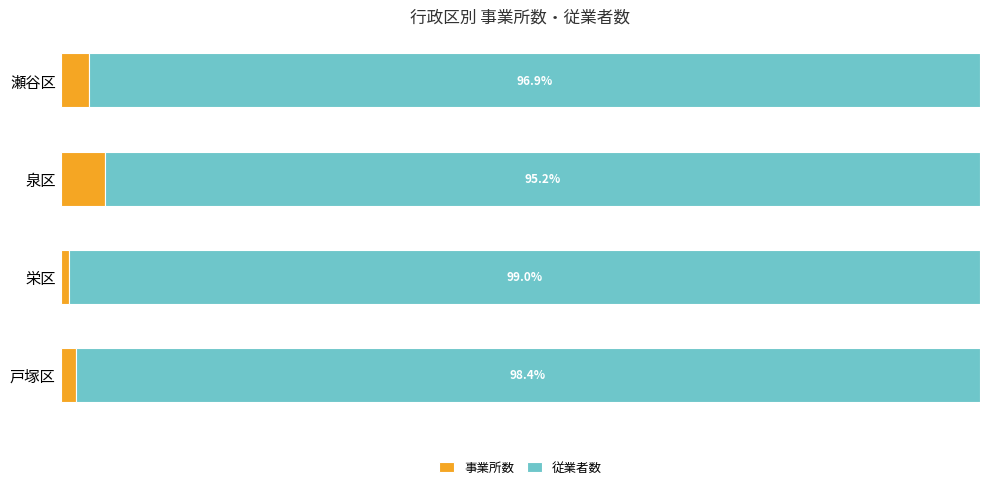

List the labels in order of 事業所数 value, largest first.

泉区, 瀬谷区, 戸塚区, 栄区